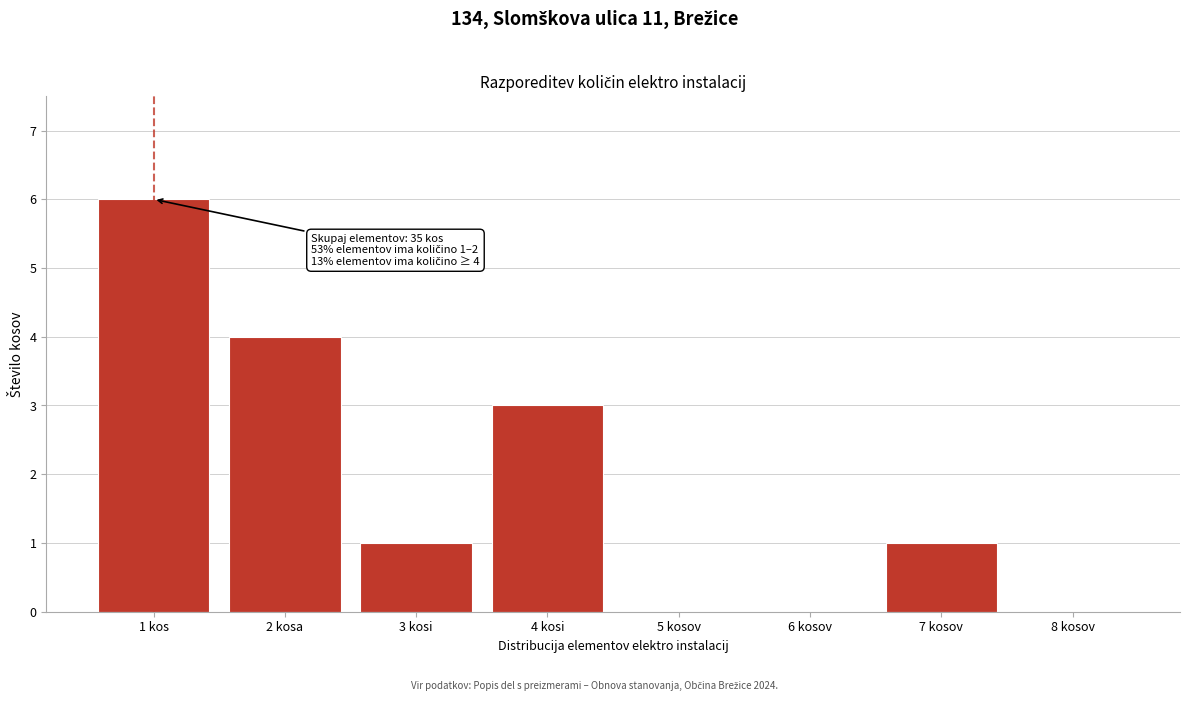

Reading right to left, list all the values displayed in this chart.

8 kosov=0	7 kosov=1	6 kosov=0	5 kosov=0	4 kosi=3	3 kosi=1	2 kosa=4	1 kos=6